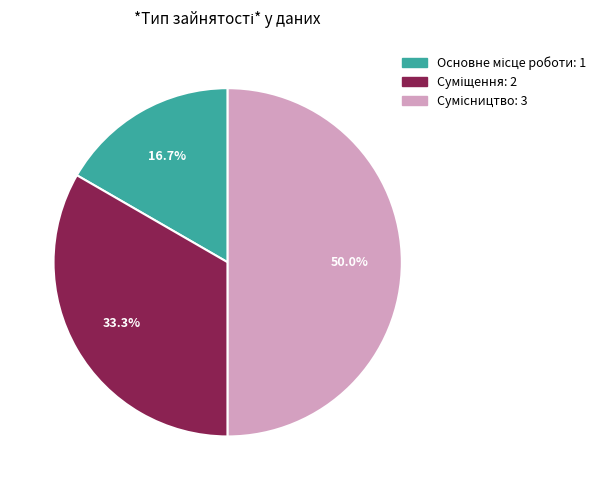

How many segments does this pie chart have?

3